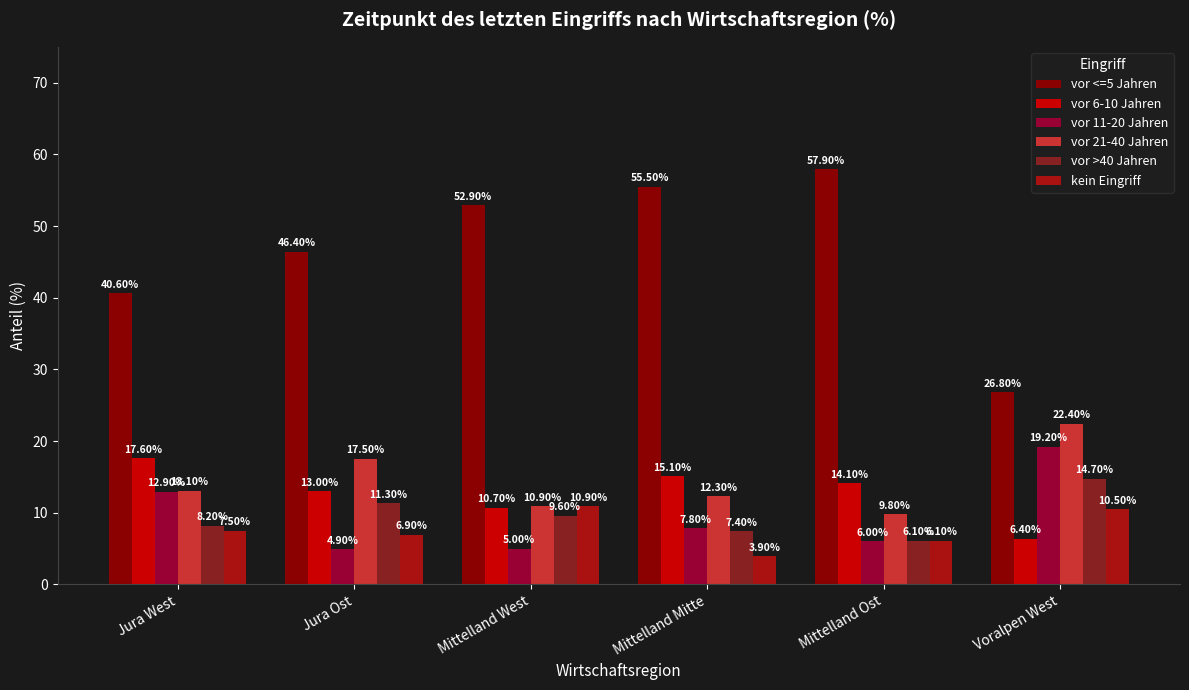

What is the sum of the vor >40 Jahren values at Jura West and Mittelland West?

17.8